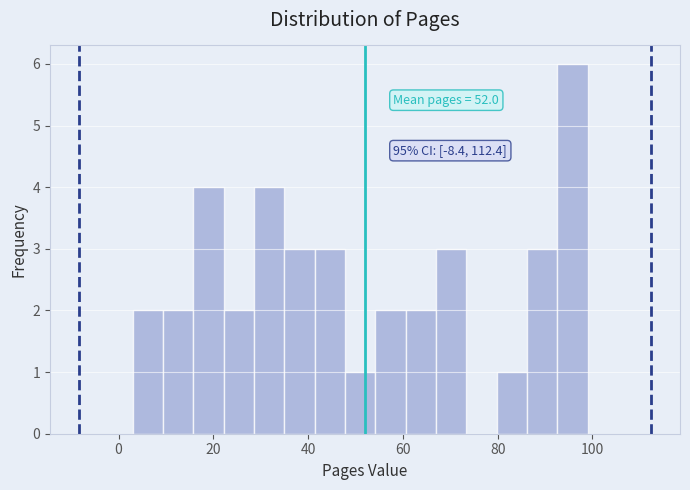

Around what value on the x-axis is the tallest bar? Give the approximate position of its centre, as read against the axis.

96